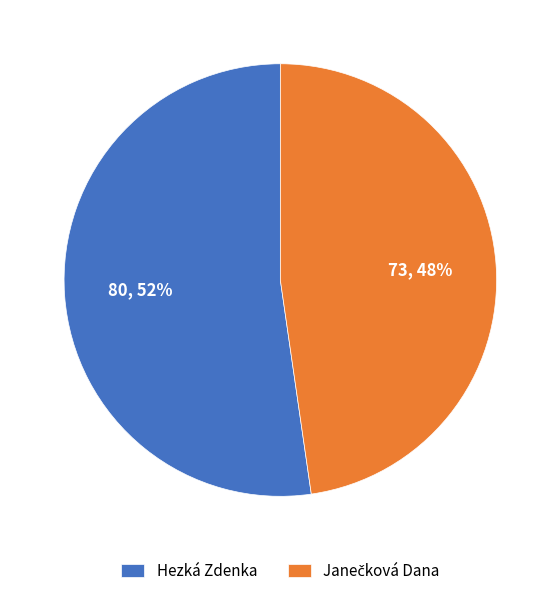

How many segments does this pie chart have?

2